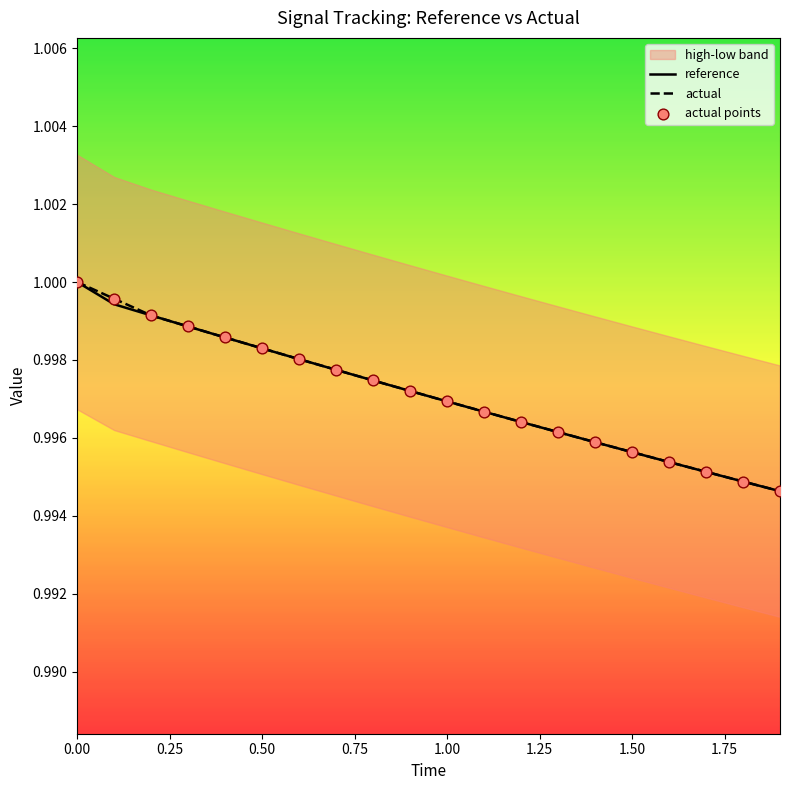

The value of reference at 0.00 is 0.6. True or false?

False